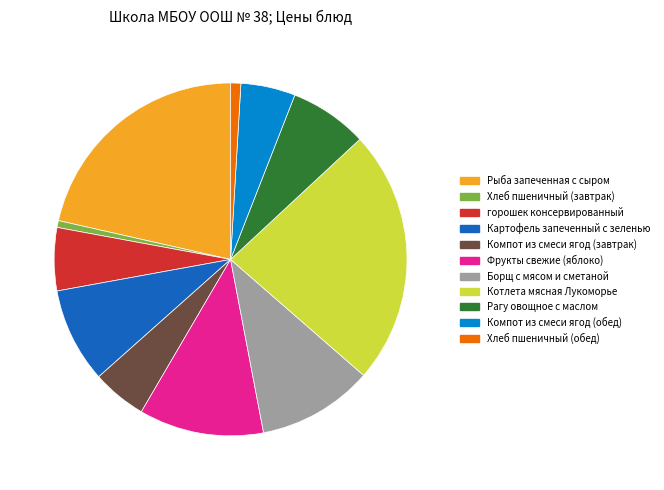

Is there any slice that represents more than half of the pie?

No